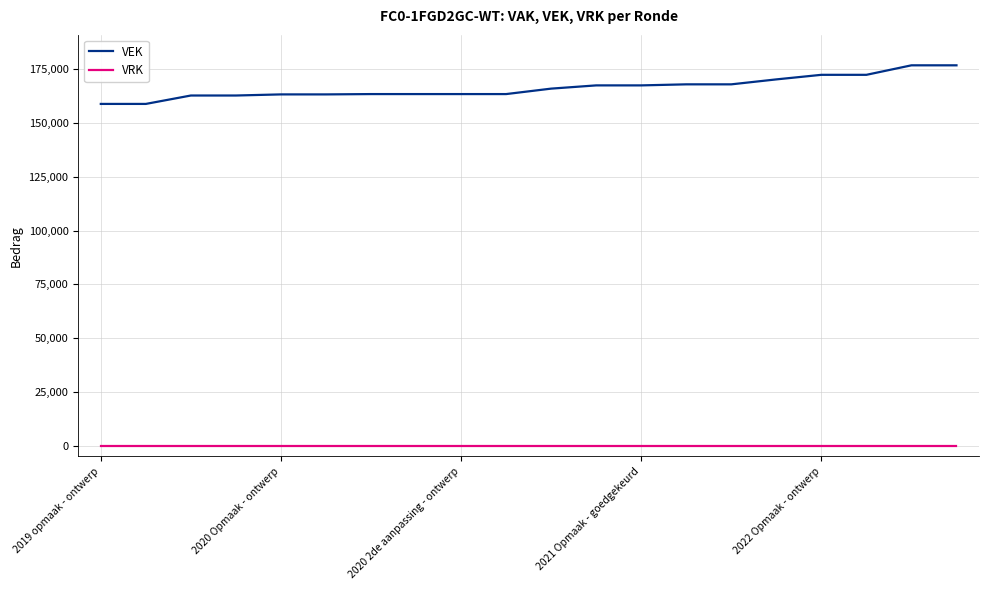

What is the maximum value for VEK?

176864